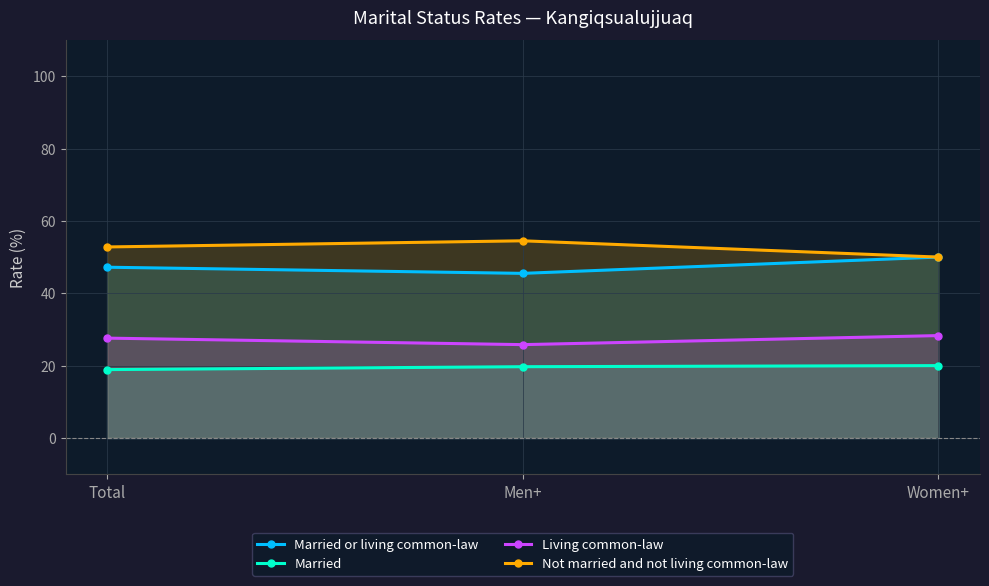

How many lines are shown in the chart?

4